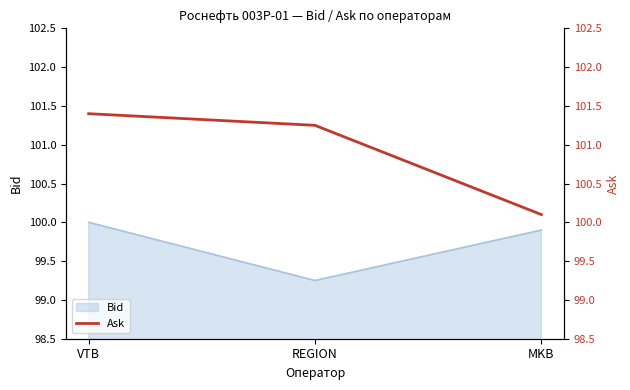

Where does the data first go above 101?

VTB